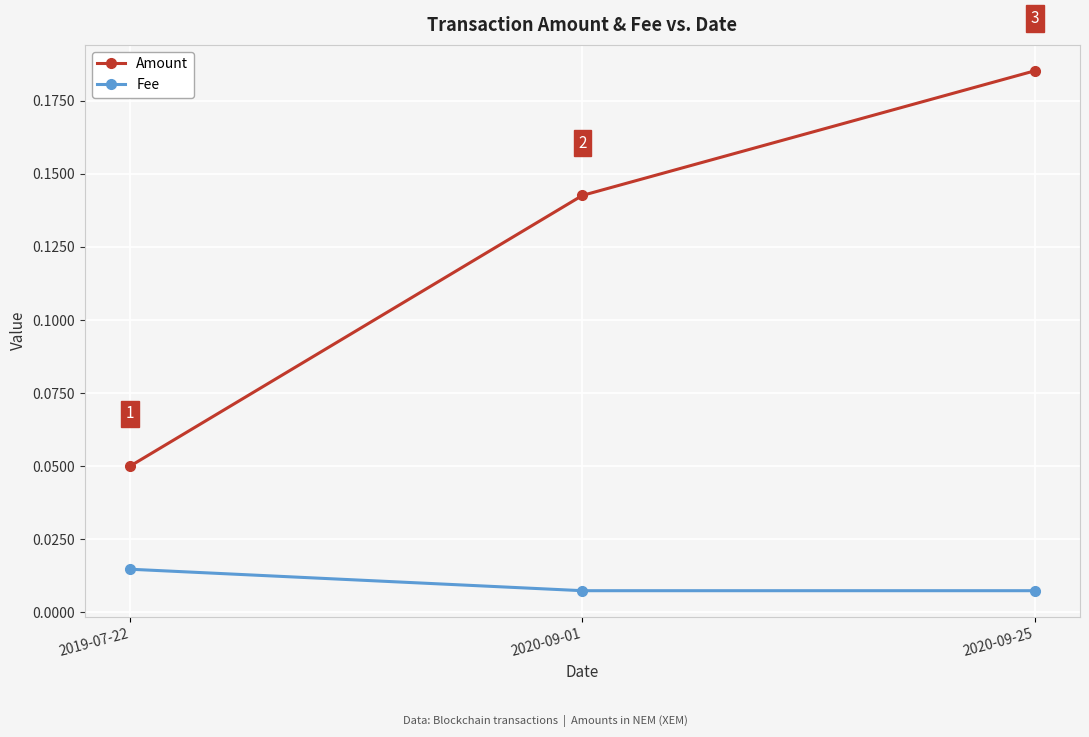

At how many categories does at least one series exceed 0?

3